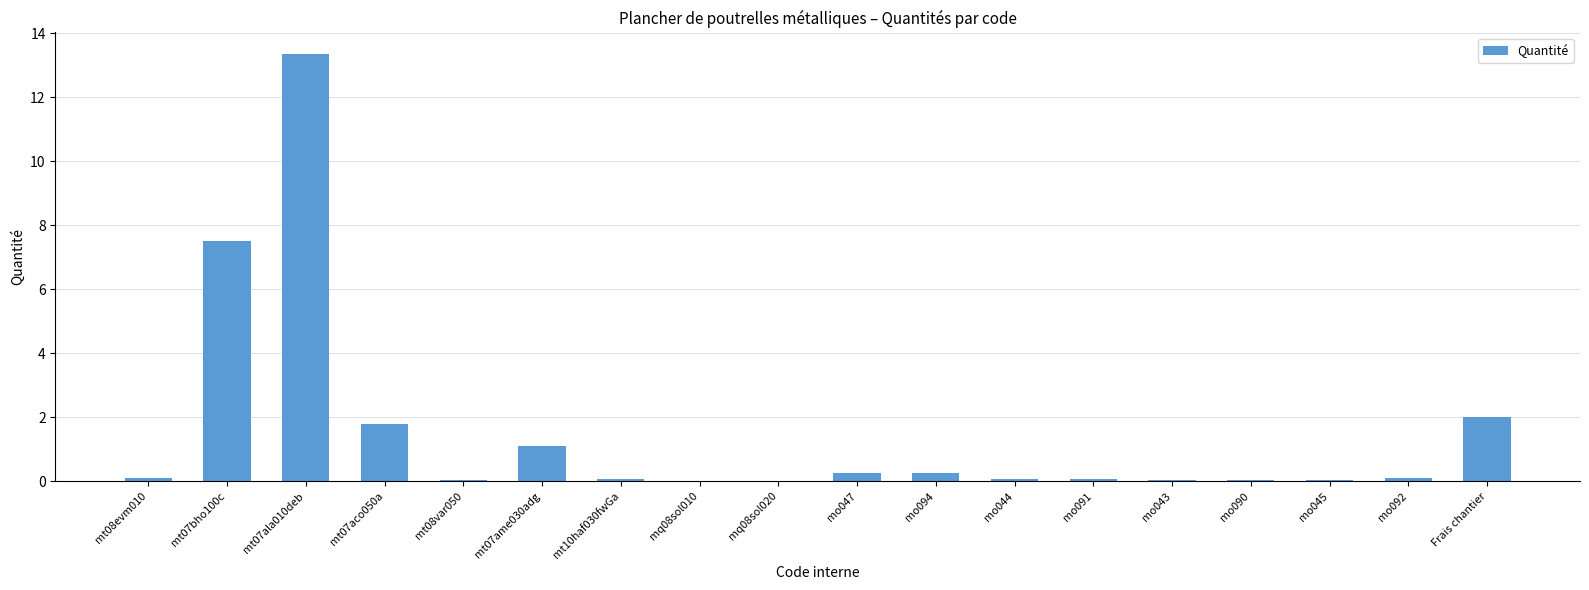

The value at Frais chantier is 2.9. True or false?

False